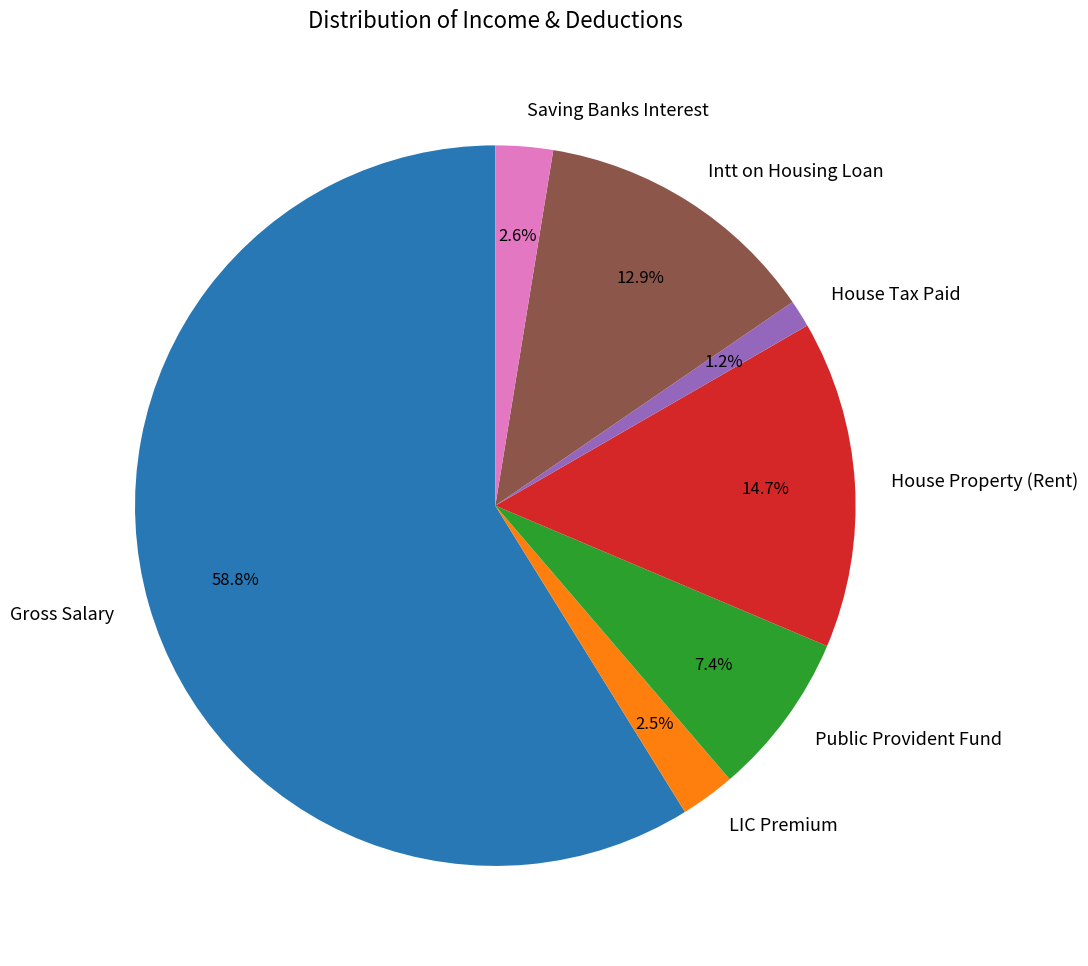

How many slices are in this pie chart?

7